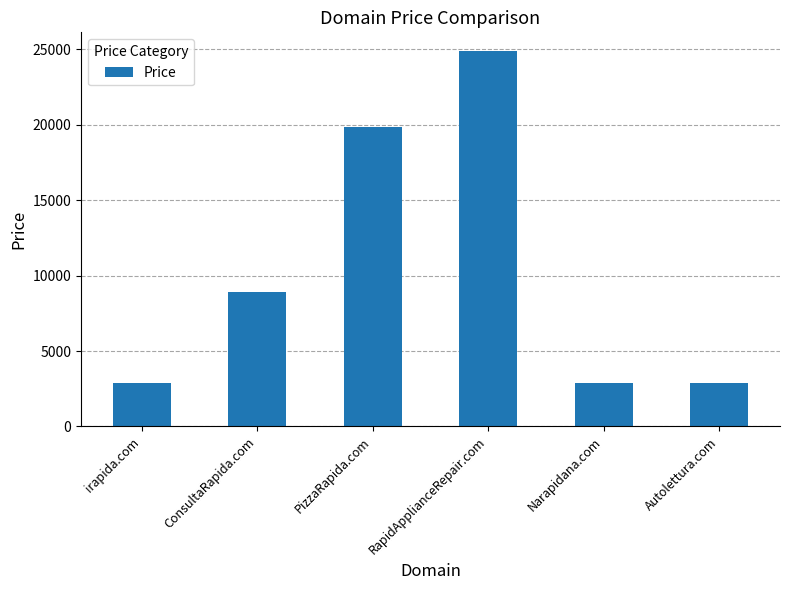

Is it true that the value at PizzaRapida.com is 33256?

False